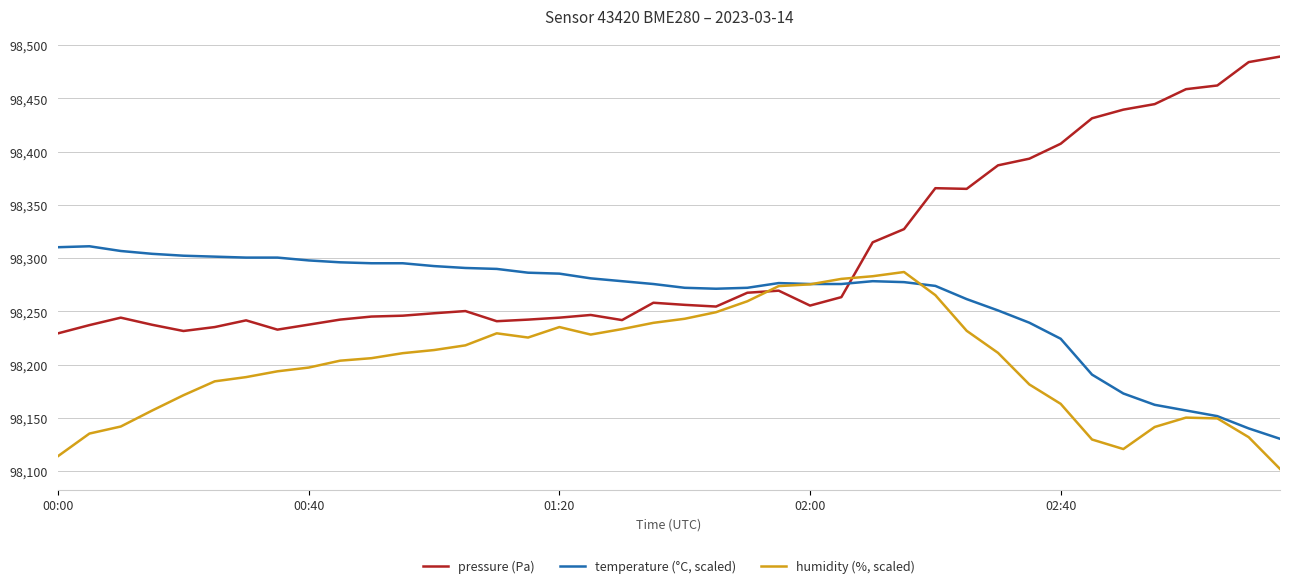

True or false: pressure (Pa) and humidity (%, scaled) intersect in this chart.

True